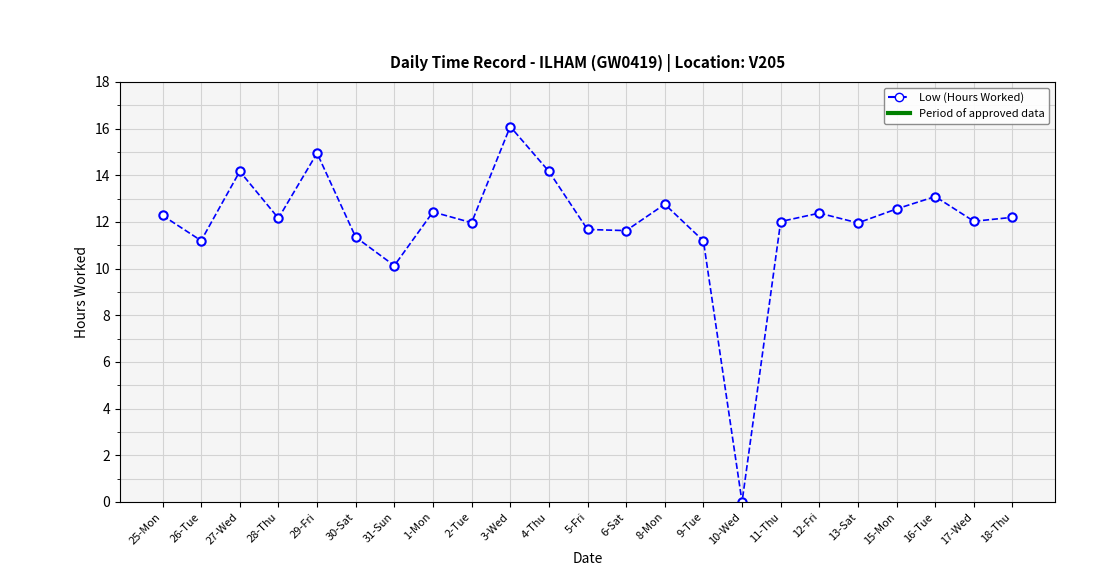

How many lines are shown in the chart?

1